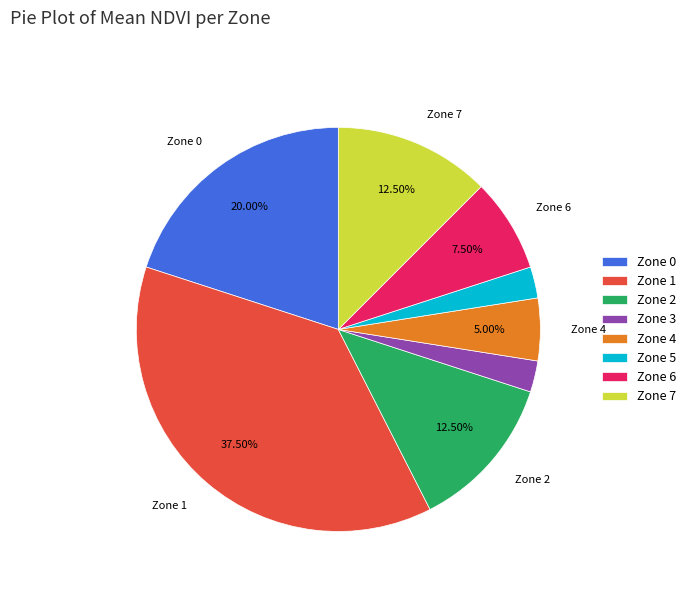

How much of the chart is everything except Zone 6?

92.5%